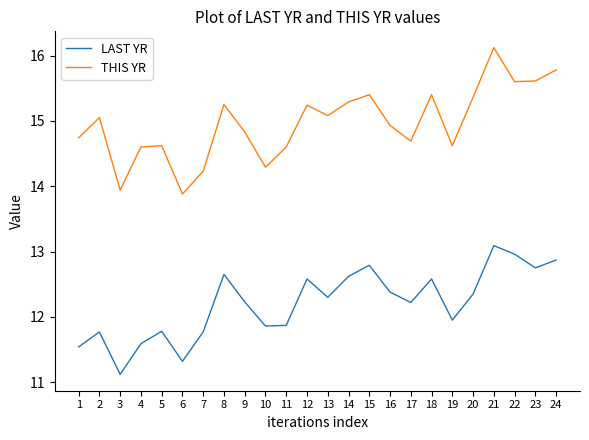

What is the difference between the second highest and second lowest values in the THIS YR series?

1.8